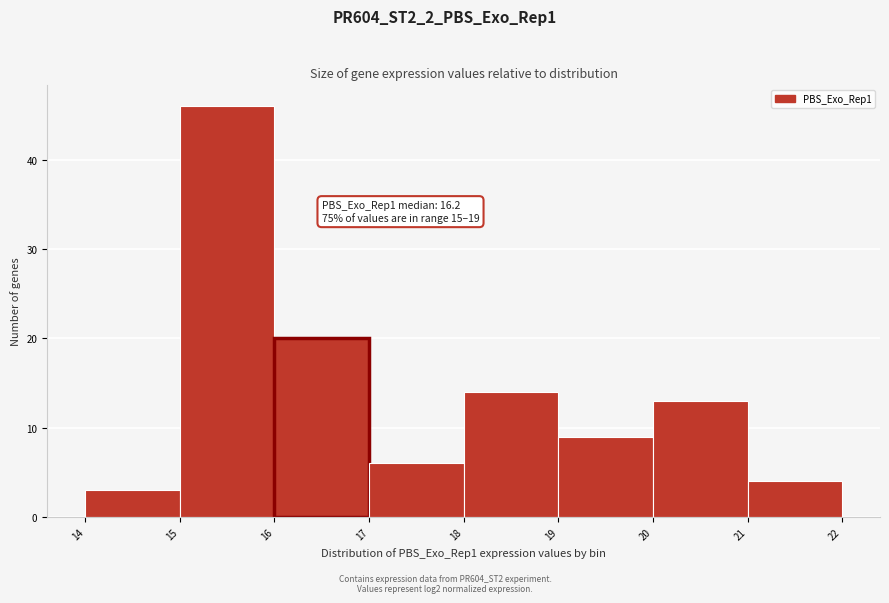

Over which range of the x-axis is the bar tallest?

15 to 16